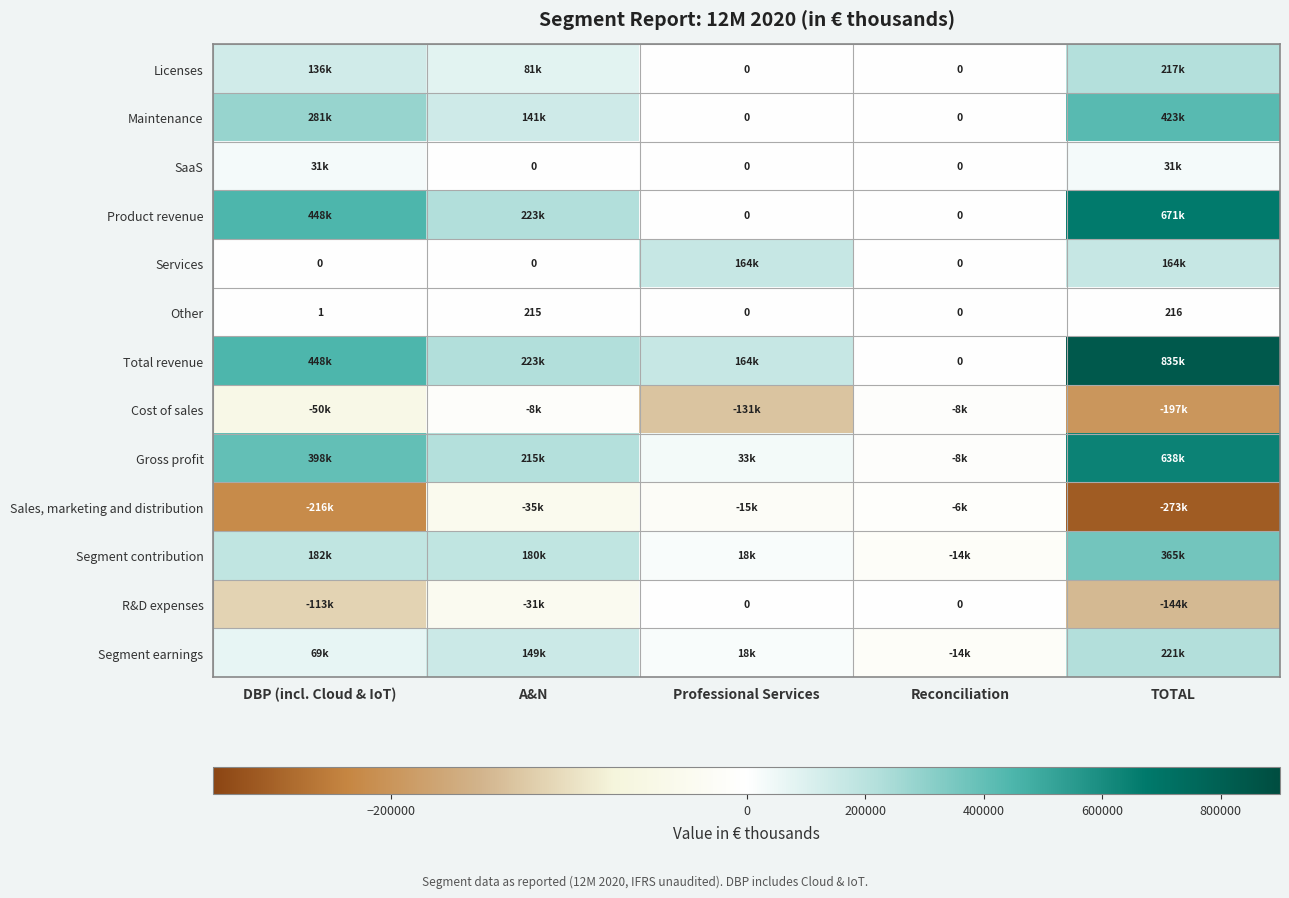

Between DBP (incl. Cloud & IoT) and TOTAL, which series saw the biggest shift?

Total revenue